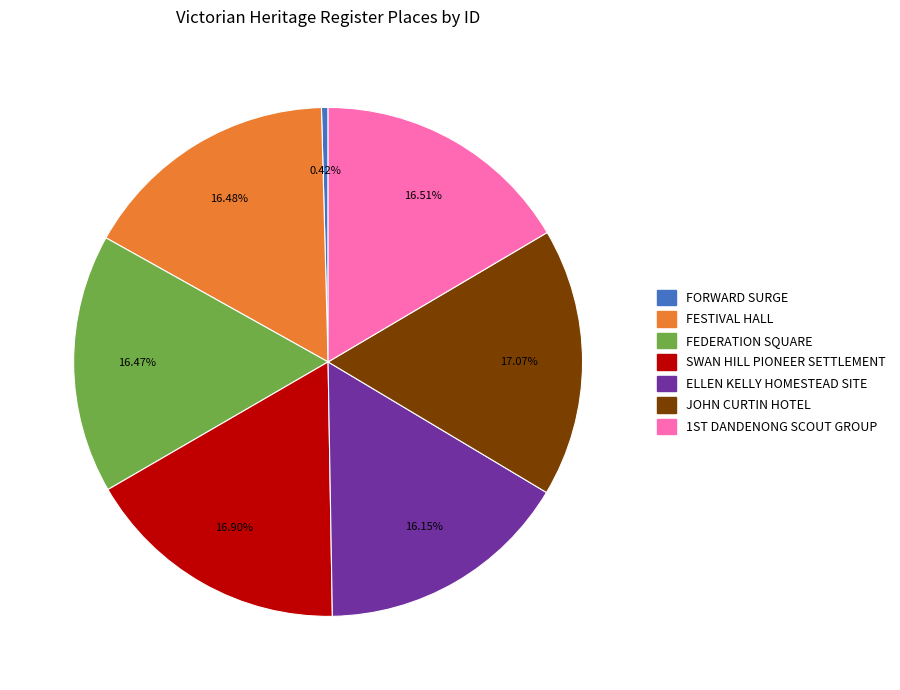

What percentage is the FEDERATION SQUARE slice, to the nearest percent?

16%